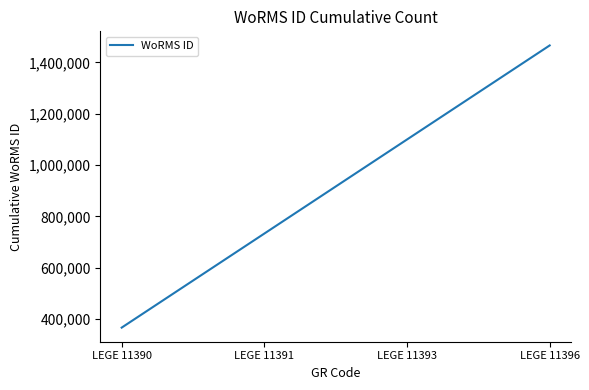

At which label is the value closest to 916495?

LEGE 11391